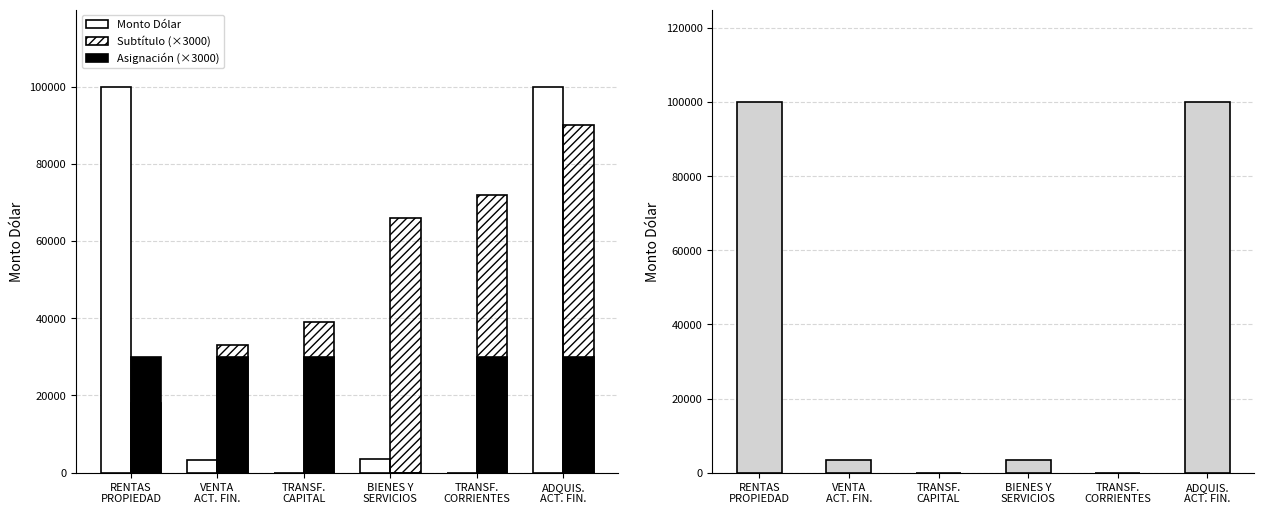

Which category has the highest value across all series?

RENTAS
PROPIEDAD